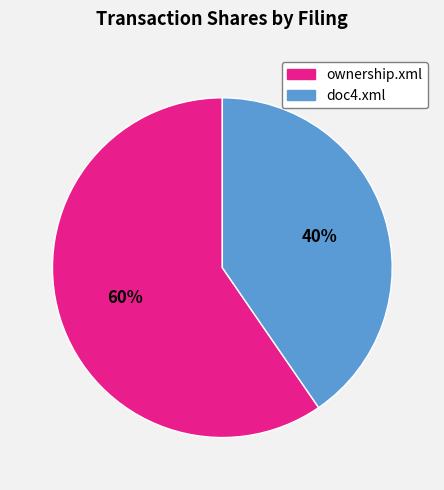

Do doc4.xml and ownership.xml together represent more than half of the pie?

Yes